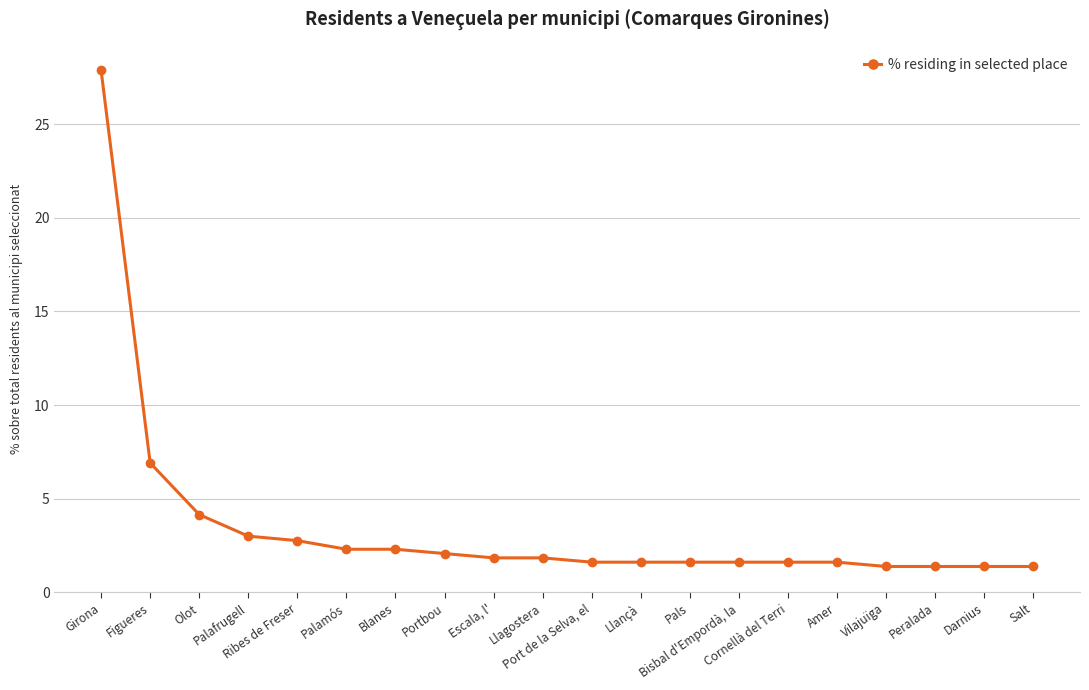

The chart shows a value of 1.6 at Ribes de Freser. True or false?

False